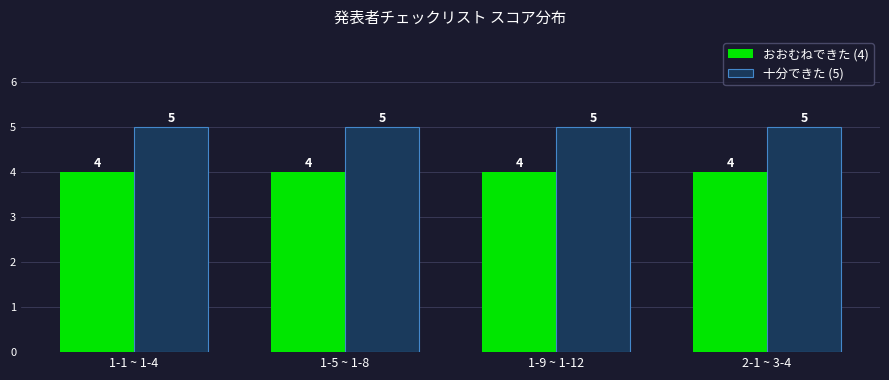

Reading right to left, transcribe all the data shown in this chart.

おおむねできた (4): 4	4	4	4
十分できた (5): 5	5	5	5